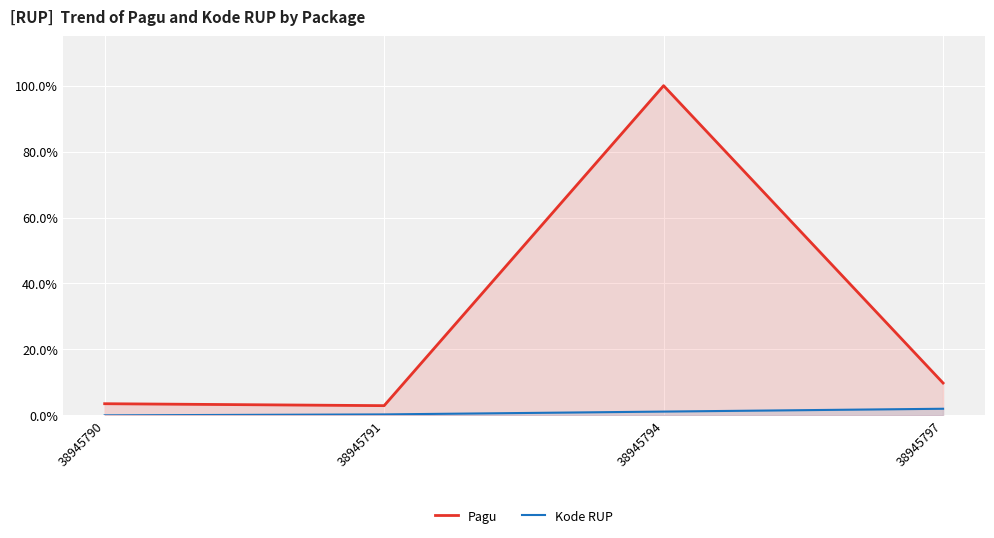

Does the chart display data point markers on the line(s)?

No